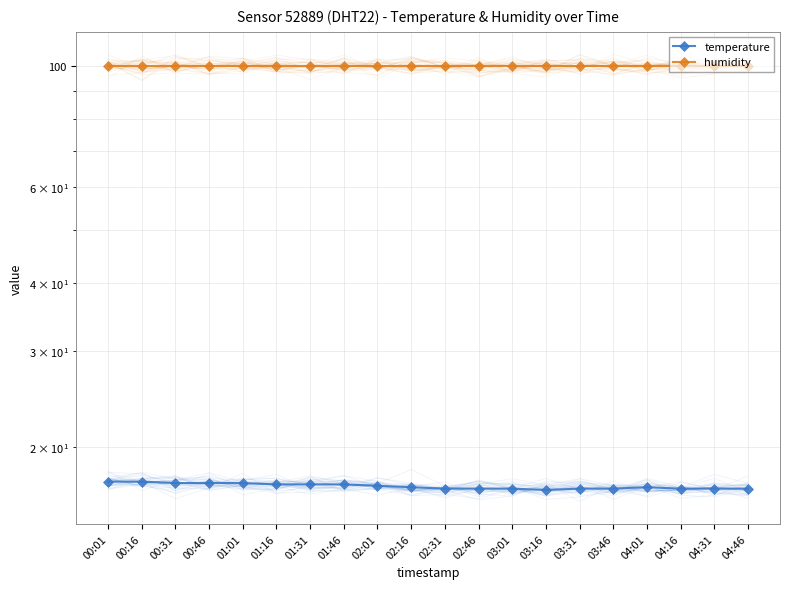

What value does the humidity series have at 01:31?

99.9